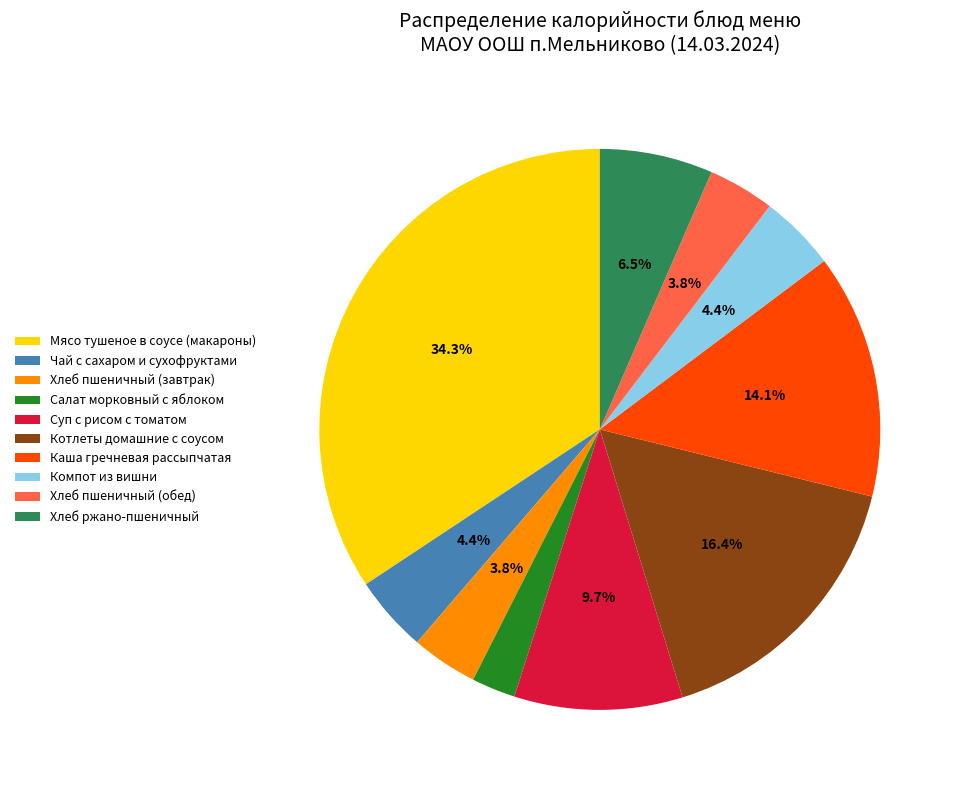

Do Хлеб пшеничный (завтрак) and Хлеб ржано-пшеничный together represent more than half of the pie?

No